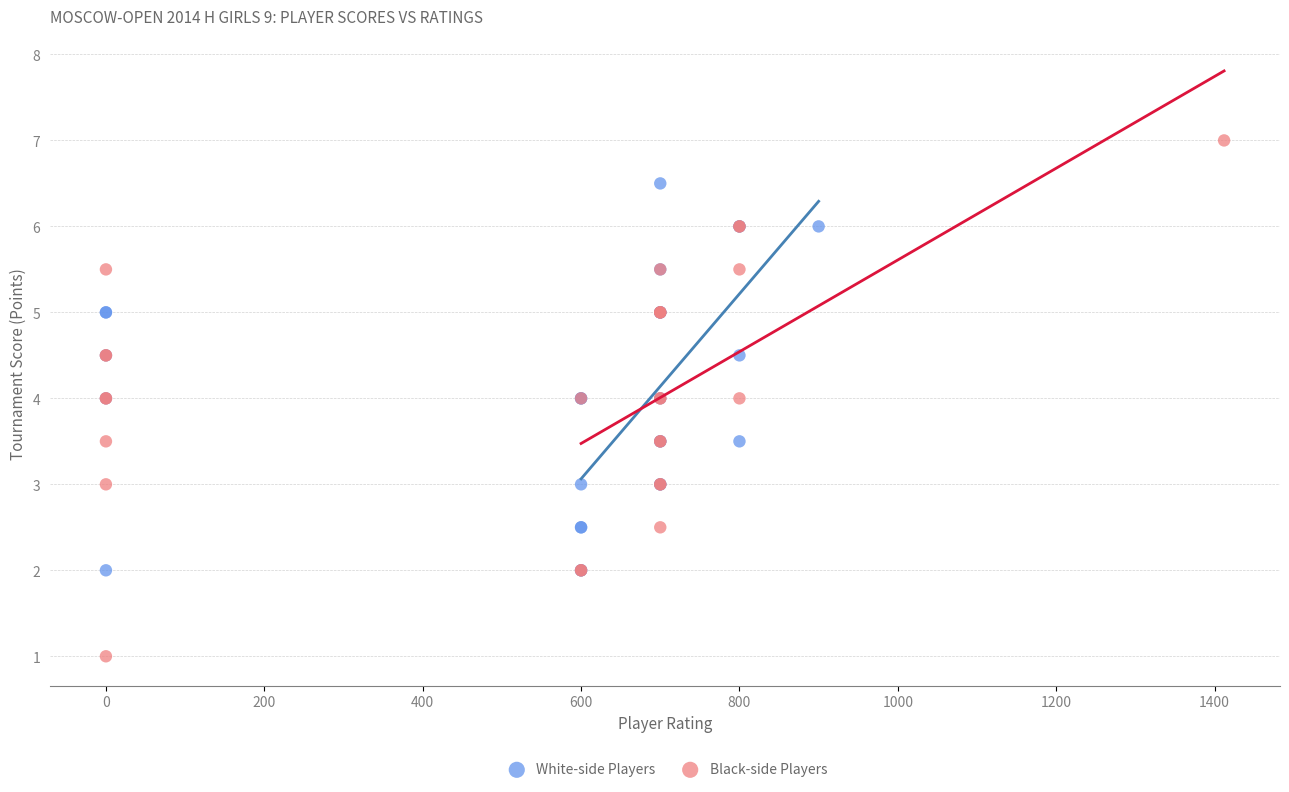

Which series reaches the maximum Y coordinate?

Black-side Players